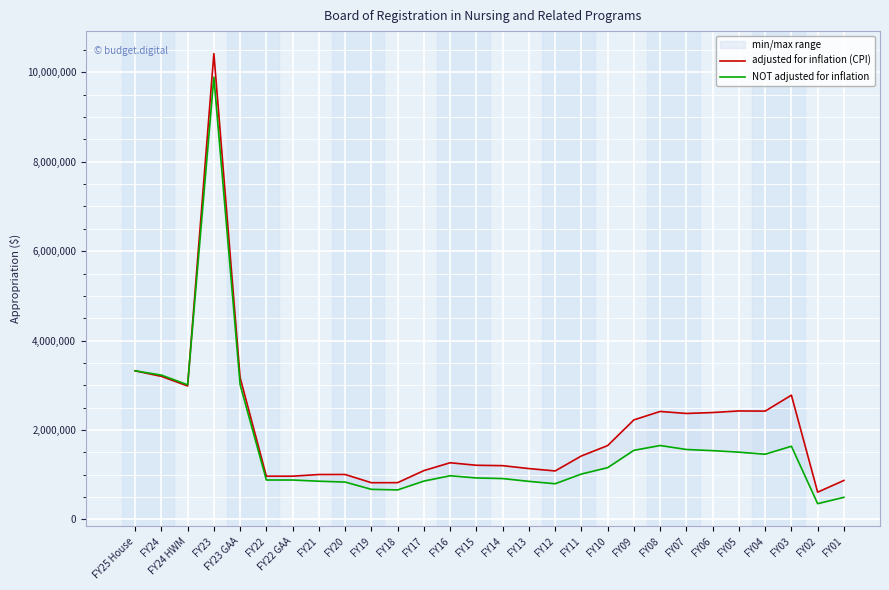

Rank the categories by NOT adjusted for inflation value from highest to lowest.

FY23, FY25 House, FY24, FY23 GAA, FY24 HWM, FY08, FY03, FY07, FY09, FY06, FY05, FY04, FY10, FY11, FY16, FY15, FY14, FY22, FY22 GAA, FY17, FY21, FY13, FY20, FY12, FY19, FY18, FY01, FY02